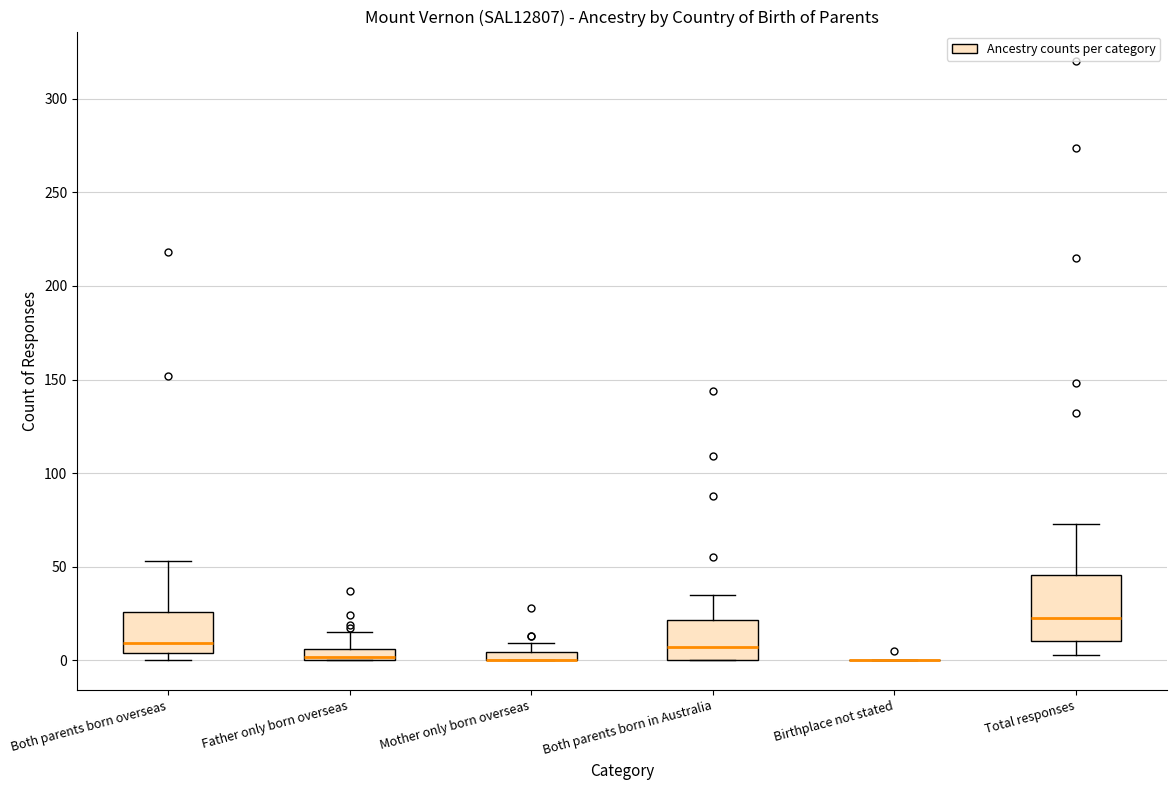

Which box is the tallest, from its lower edge to its upper edge?

Total responses